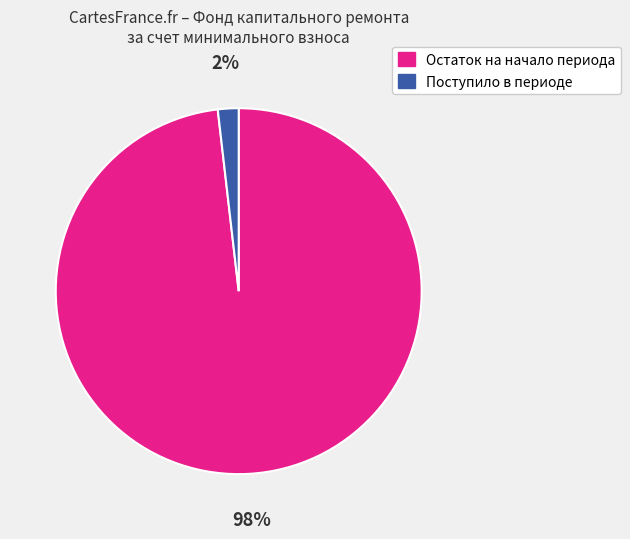

Is there a majority slice in this chart?

Yes